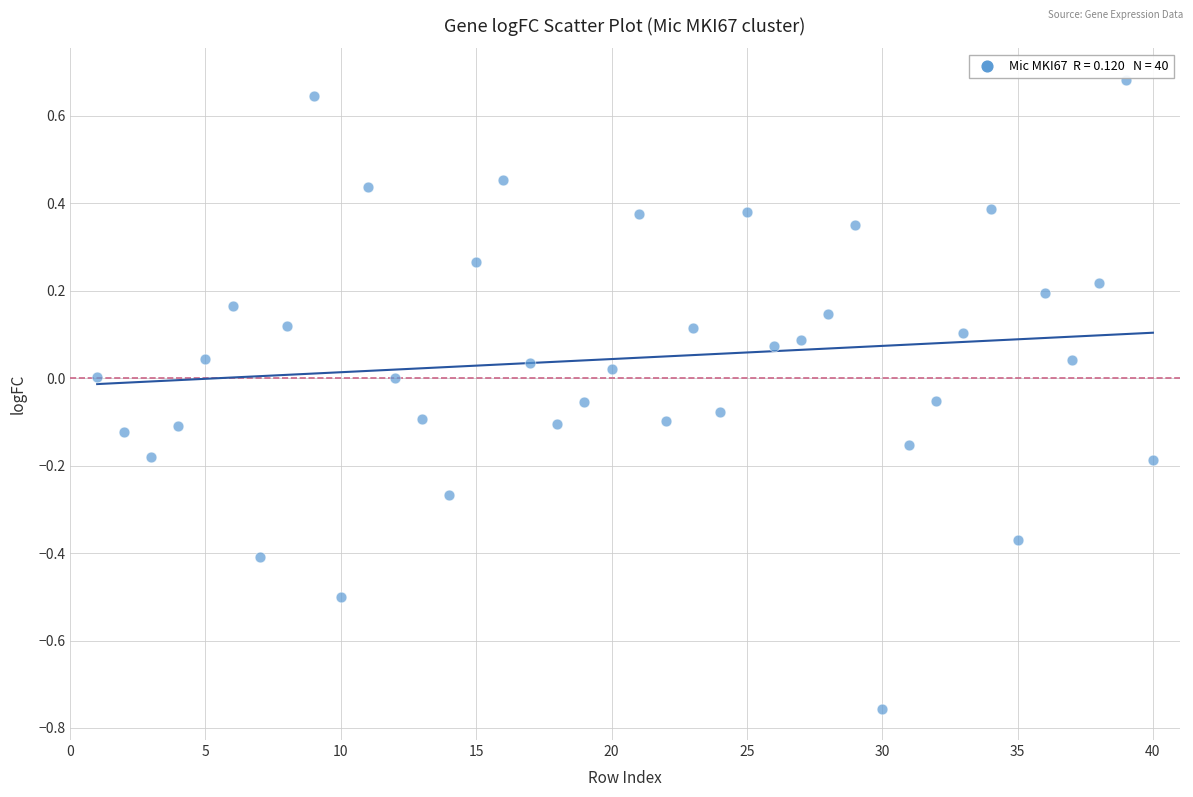

What is the range of Y values (max minus min)?

1.4